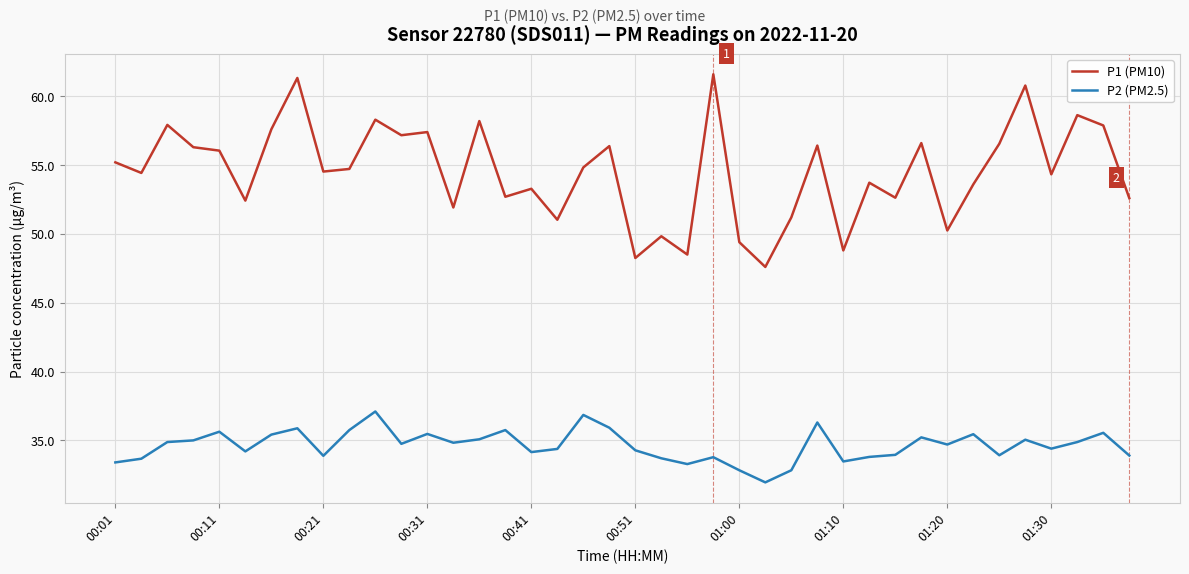

Which series has the largest range (max minus min)?

P1 (PM10)